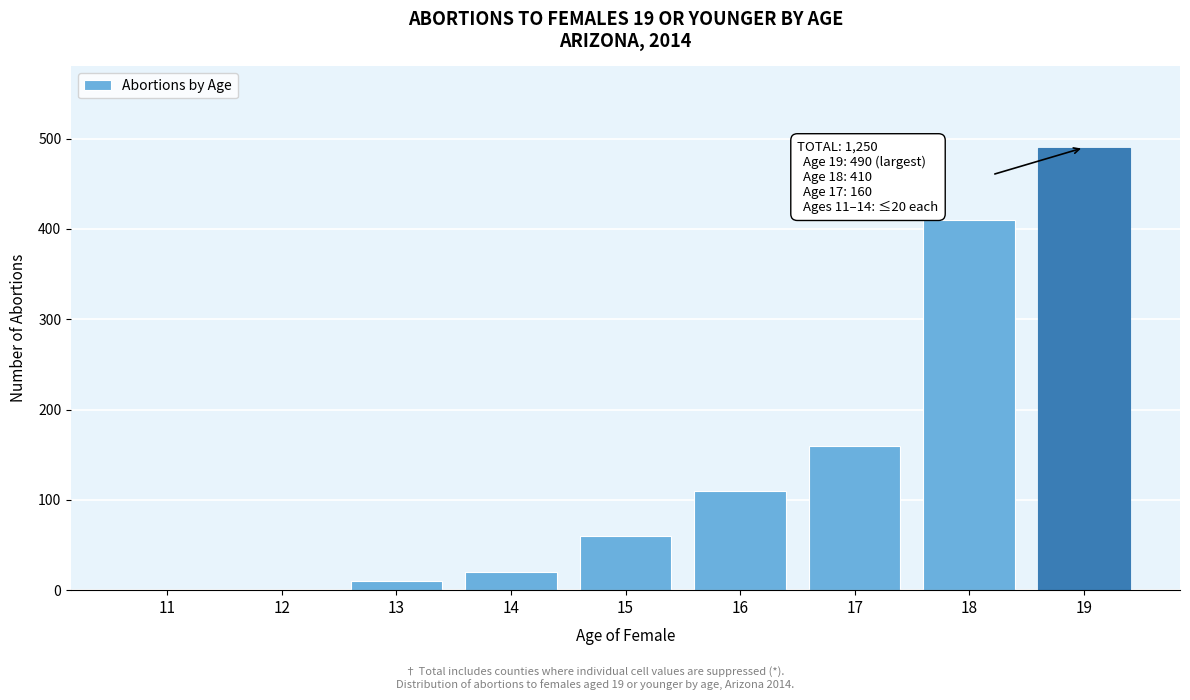

Reading left to right, transcribe all the data shown in this chart.

11=0	12=0	13=10	14=20	15=60	16=110	17=160	18=410	19=490